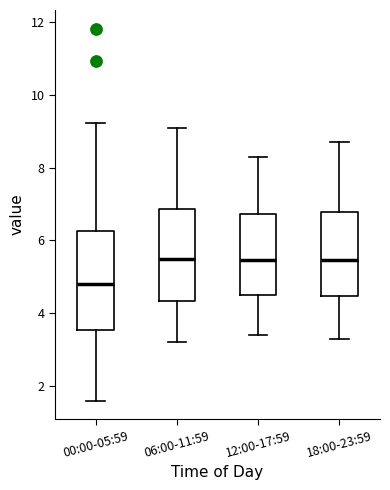

Which box has the lowest median line?

00:00-05:59